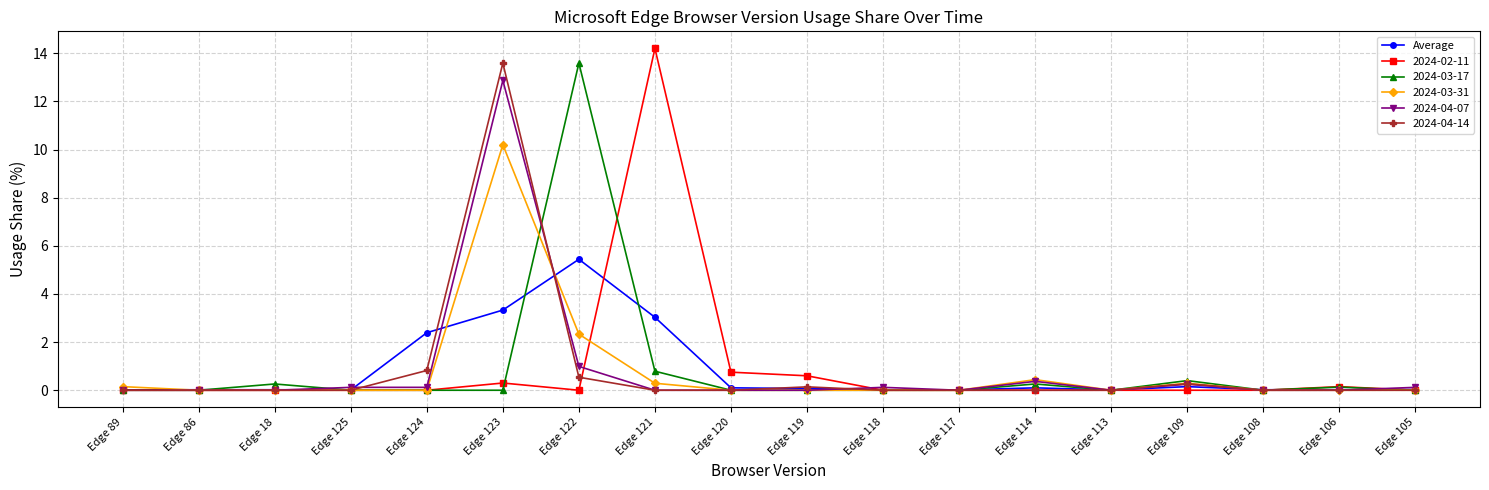

The 2024-03-31 series shows 0.0 at Edge 124. True or false?

True